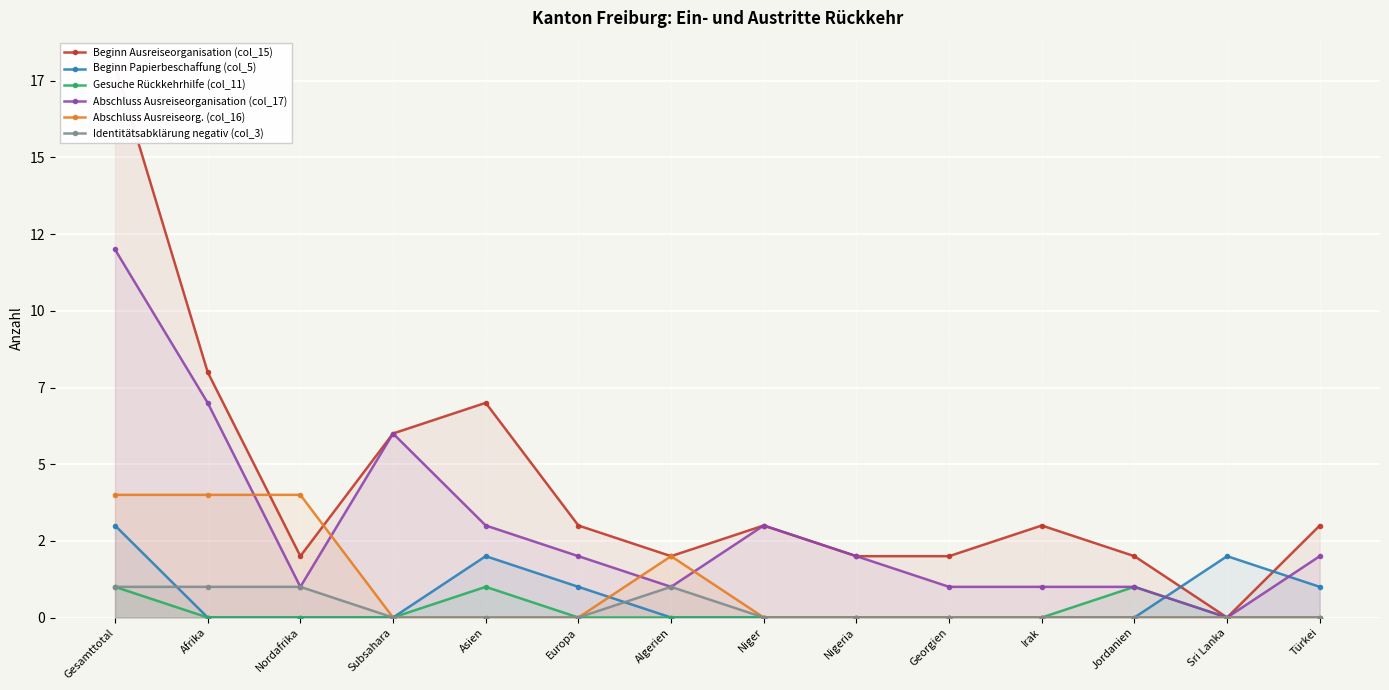

Does the chart display data point markers on the line(s)?

Yes